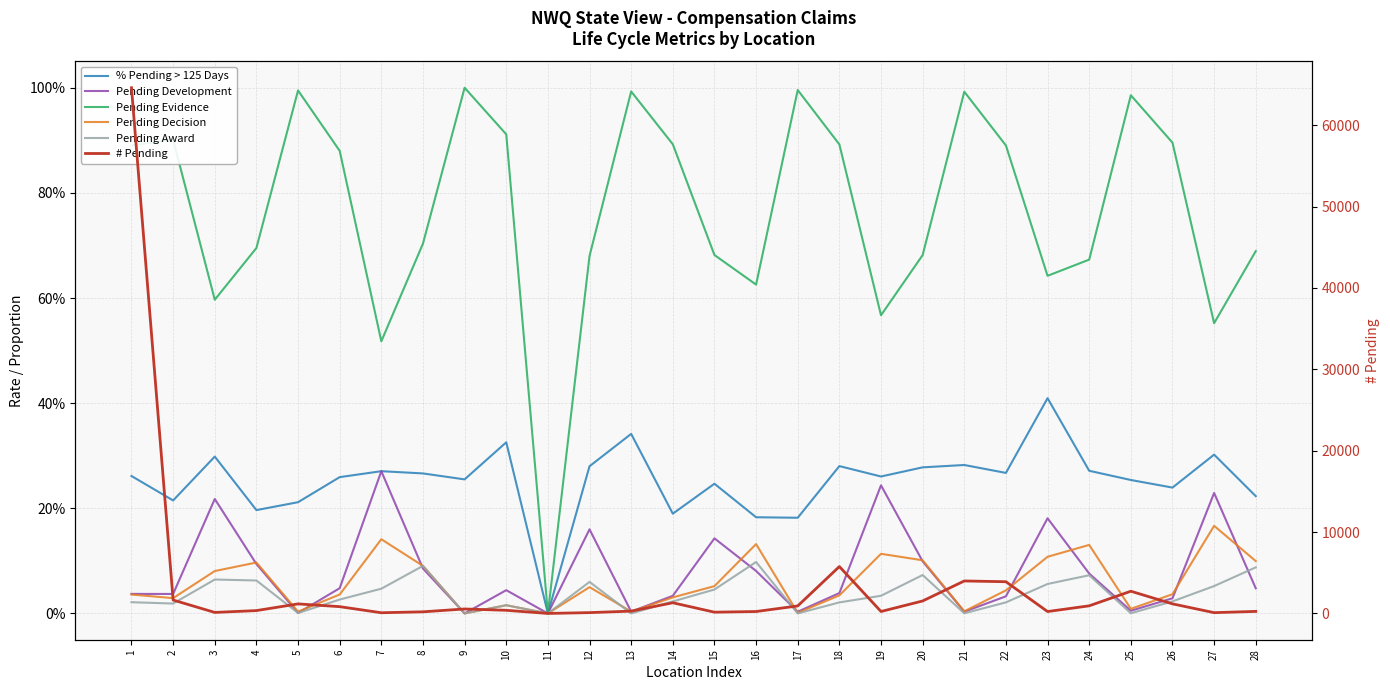

How many data points in Pending Award are above 0?

24